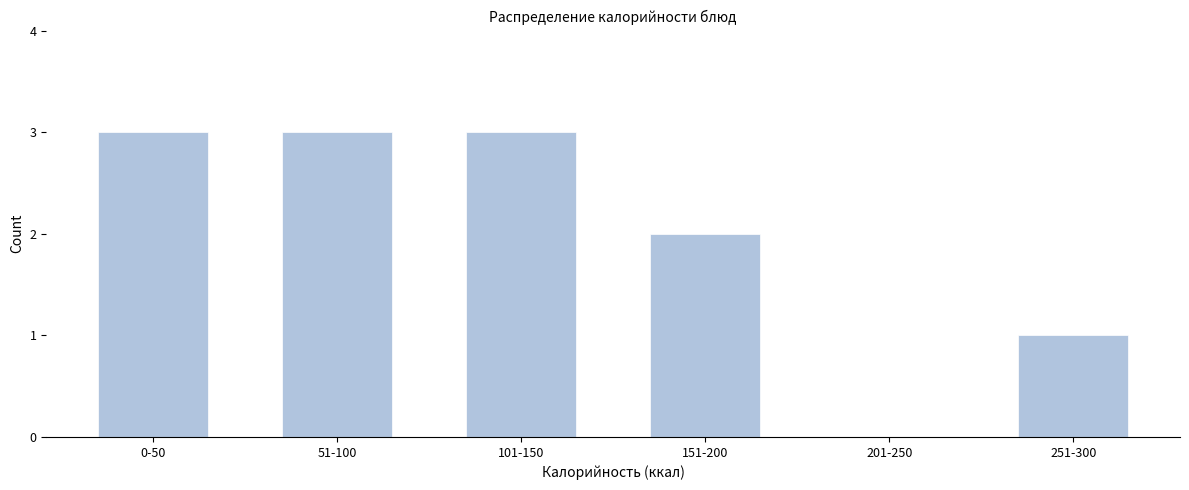

Reading left to right, extract all data points from this chart.

0-50=3	51-100=3	101-150=3	151-200=2	201-250=0	251-300=1